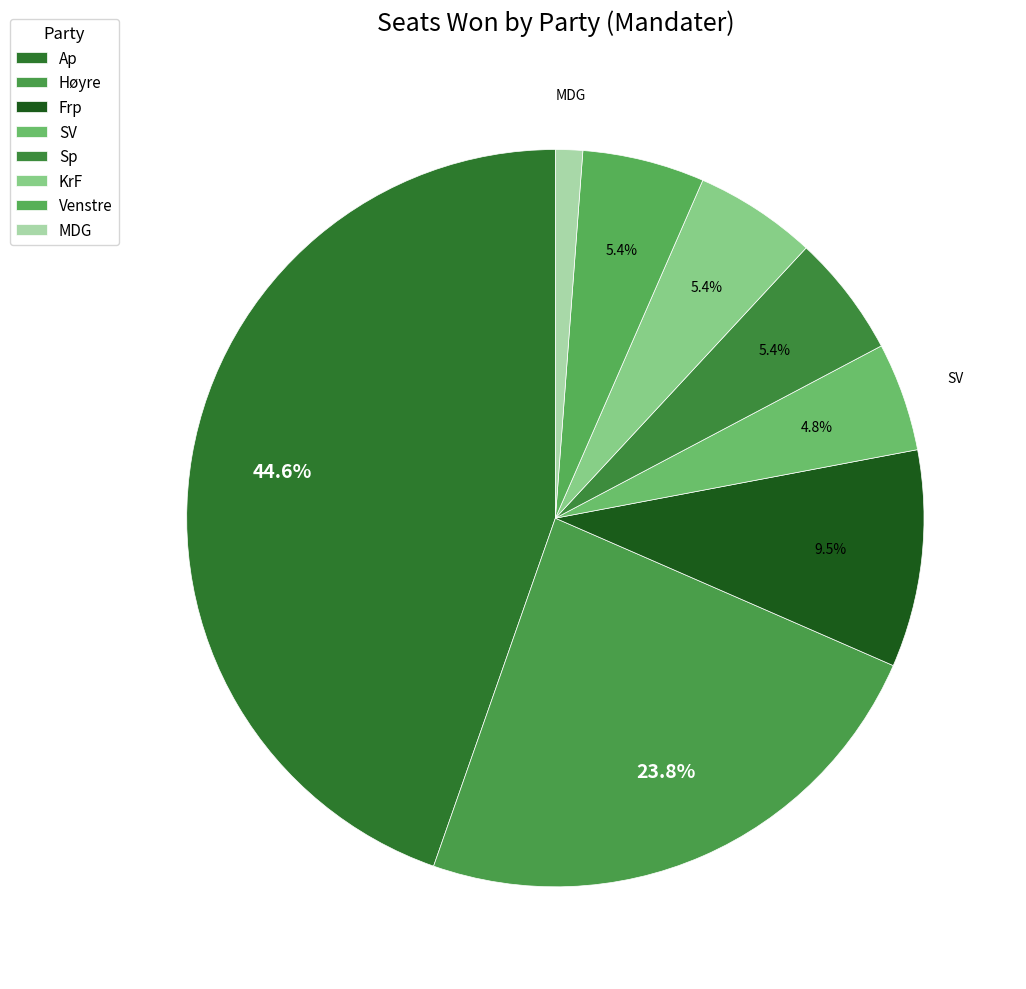

Is KrF the majority of the pie?

No